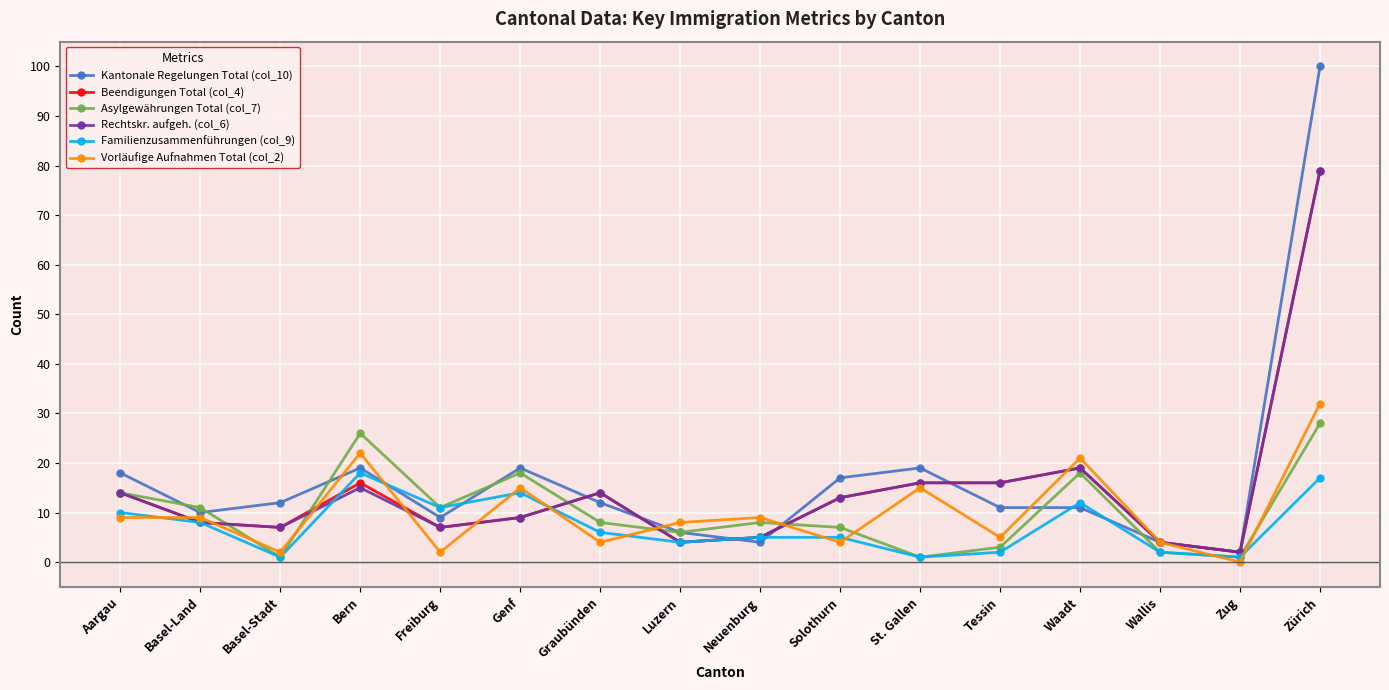

The Beendigungen Total (col_4) series shows 8 at Basel-Land. True or false?

True